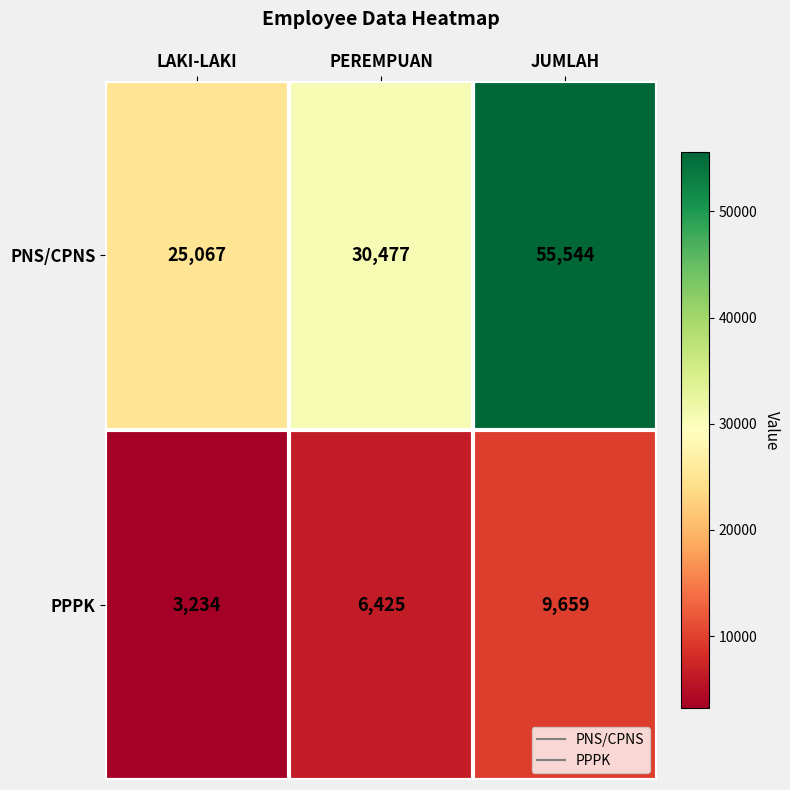

How many series are shown in this chart?

2